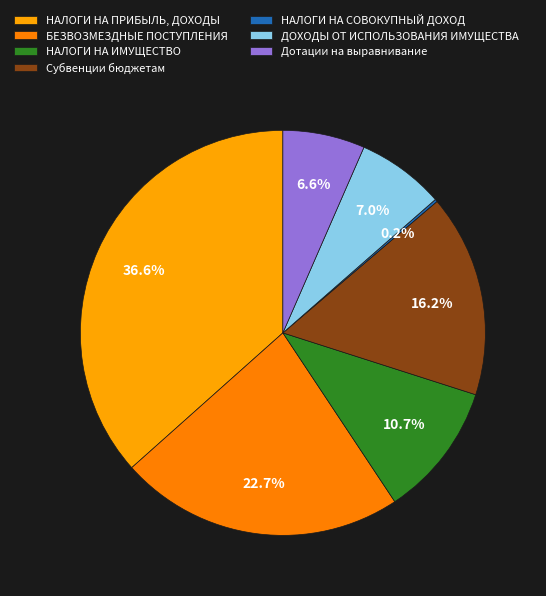

What is the smallest slice in the pie chart?

НАЛОГИ НА СОВОКУПНЫЙ ДОХОД